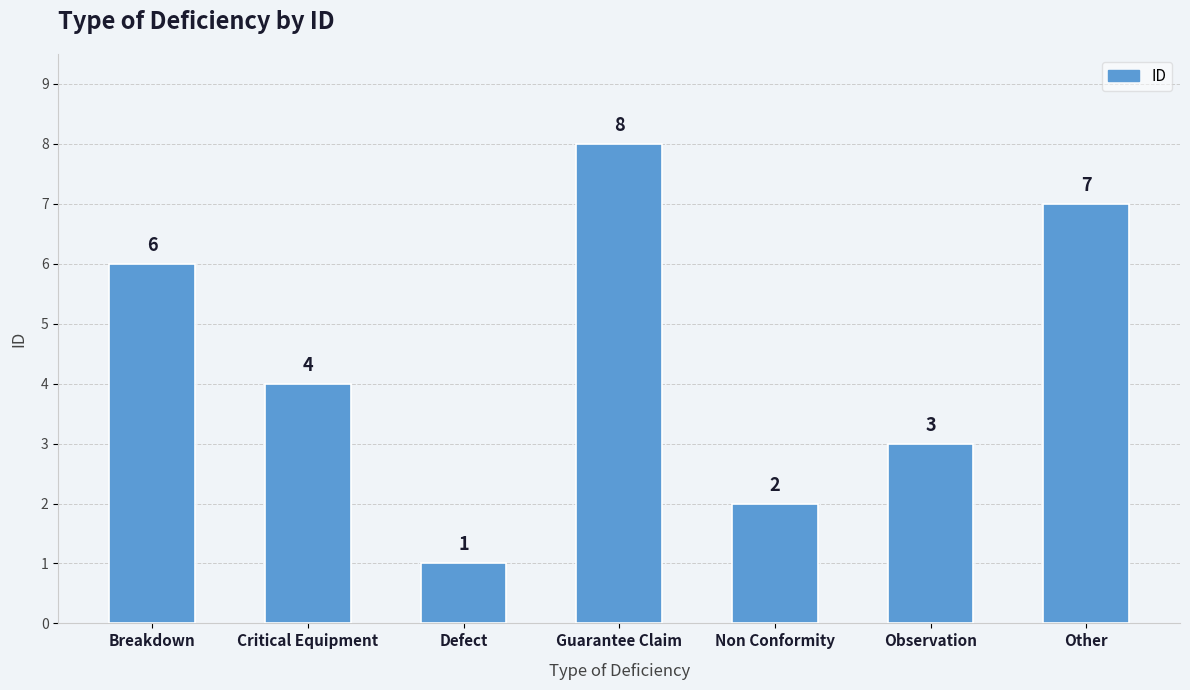

List the labels in order of value, largest first.

Guarantee Claim, Other, Breakdown, Critical Equipment, Observation, Non Conformity, Defect